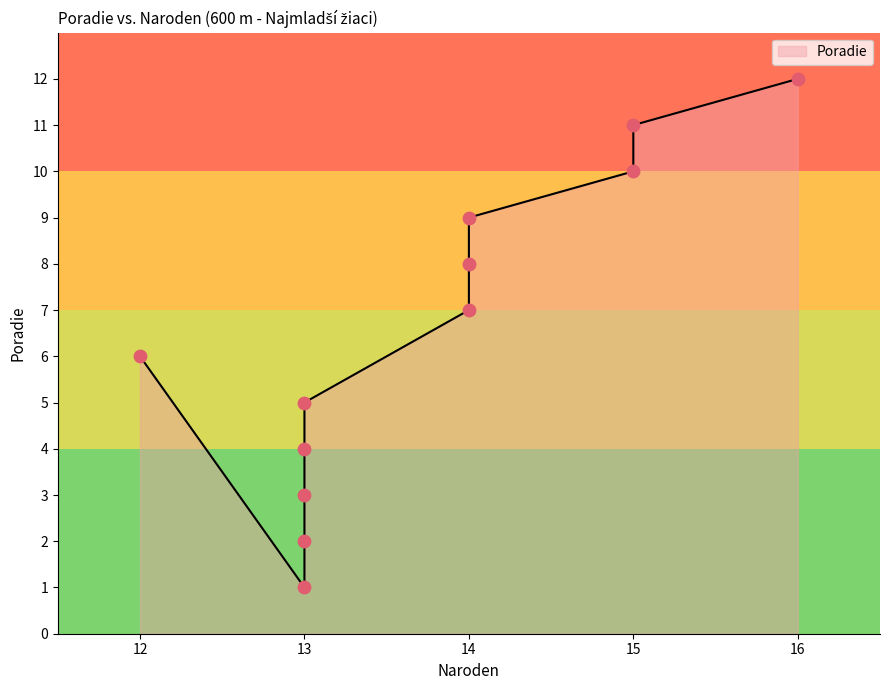

Which has a higher value, 13 or 14?

14